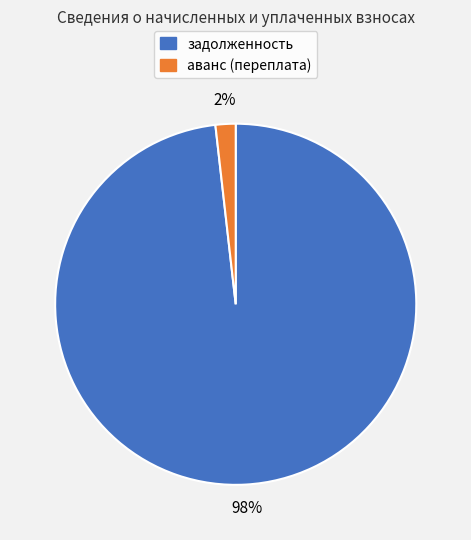

True or false: аванс (переплата) accounts for 2% of the total.

True